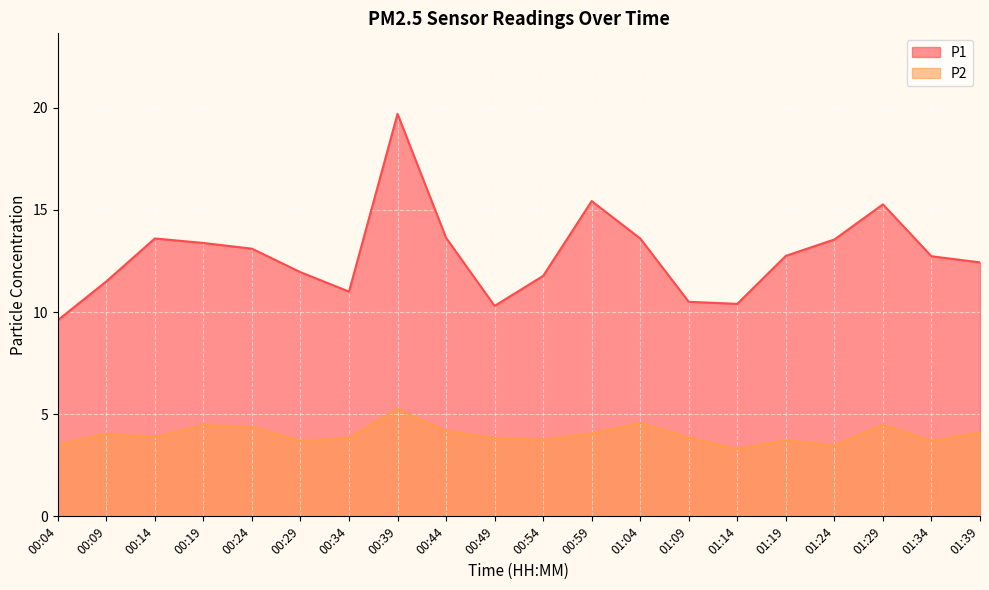

Which has a higher value, 01:04 or 00:24?

01:04